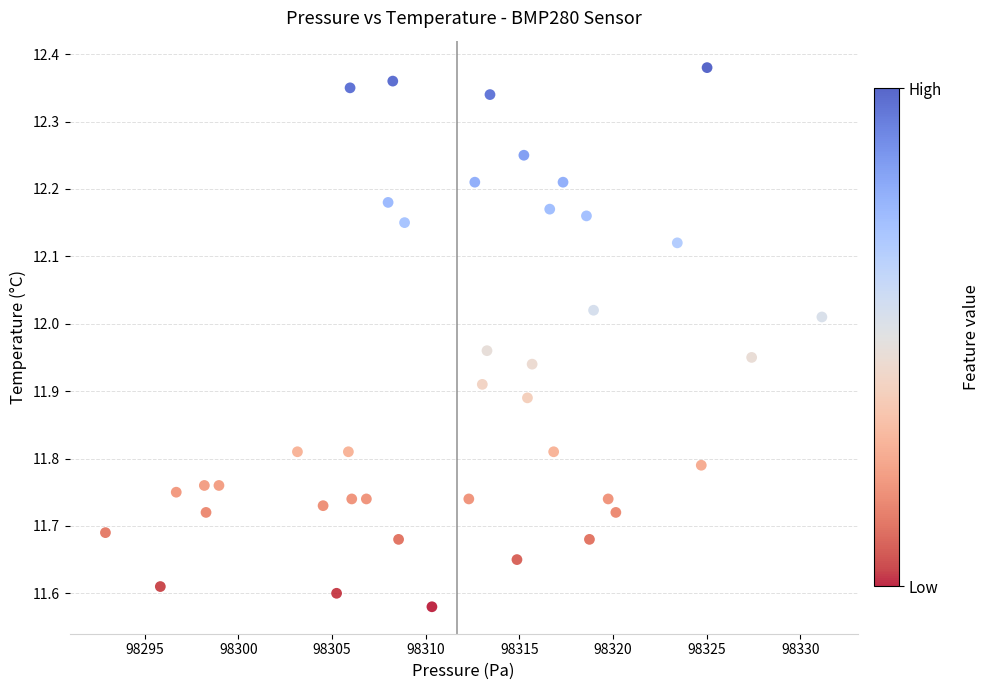

What is the range of Y values (max minus min)?

0.8